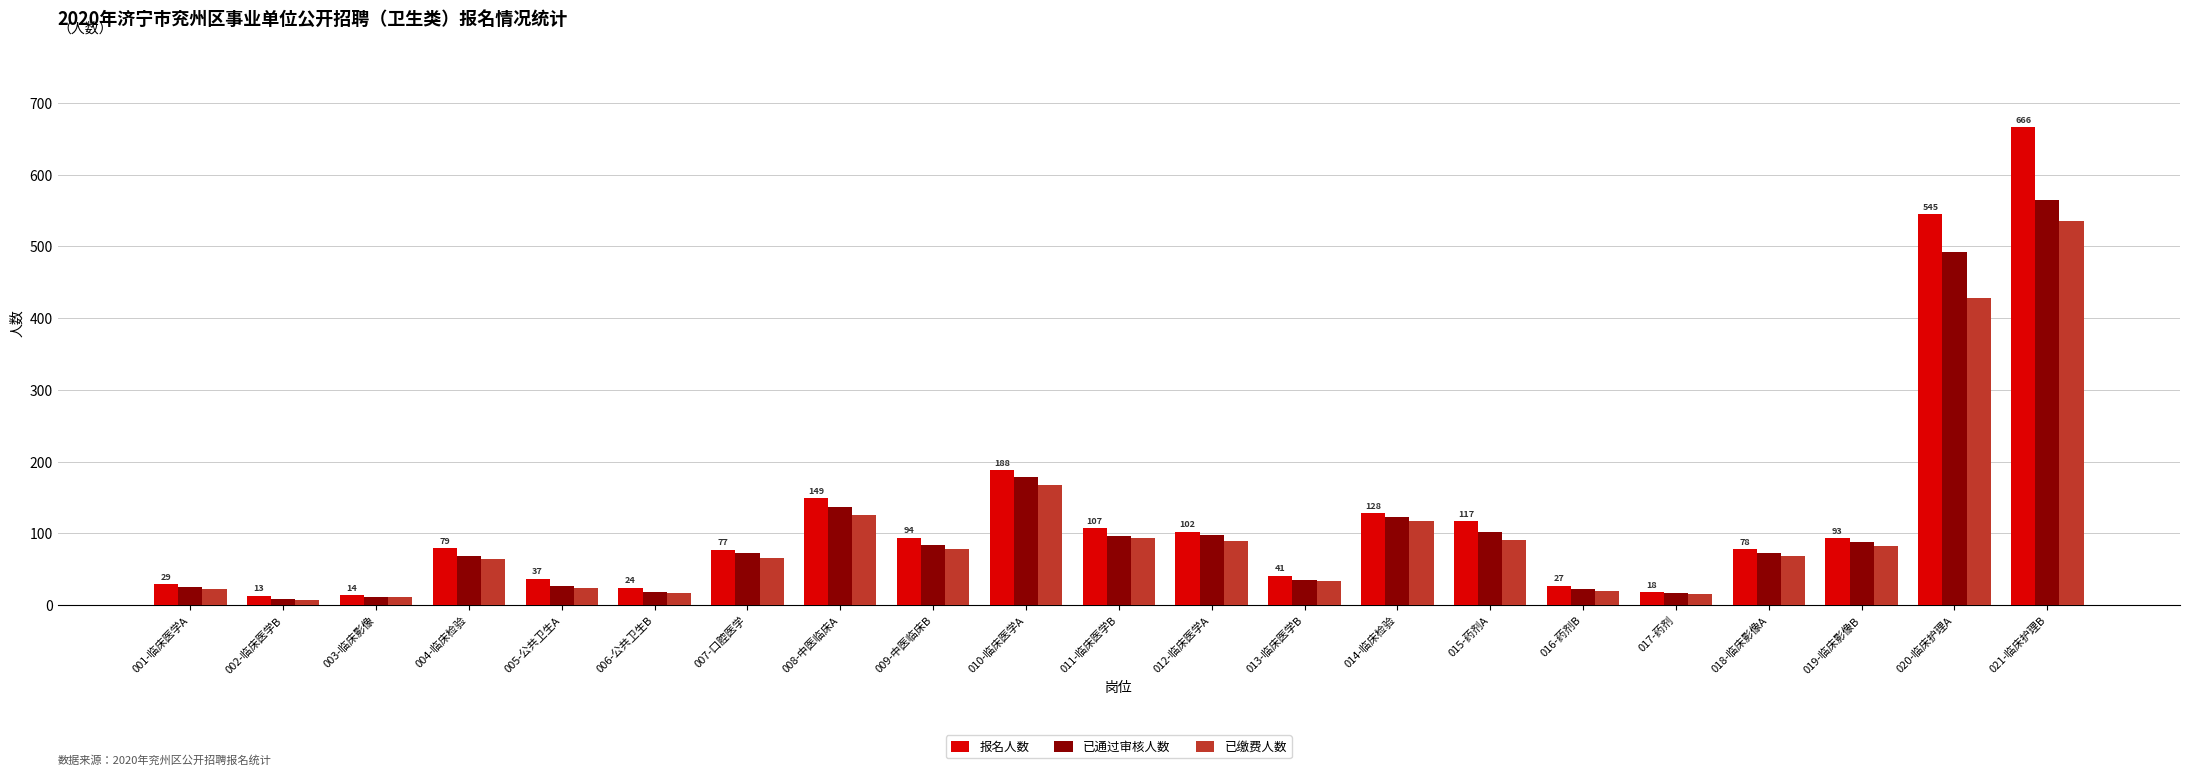

Which series has the widest spread of values?

报名人数